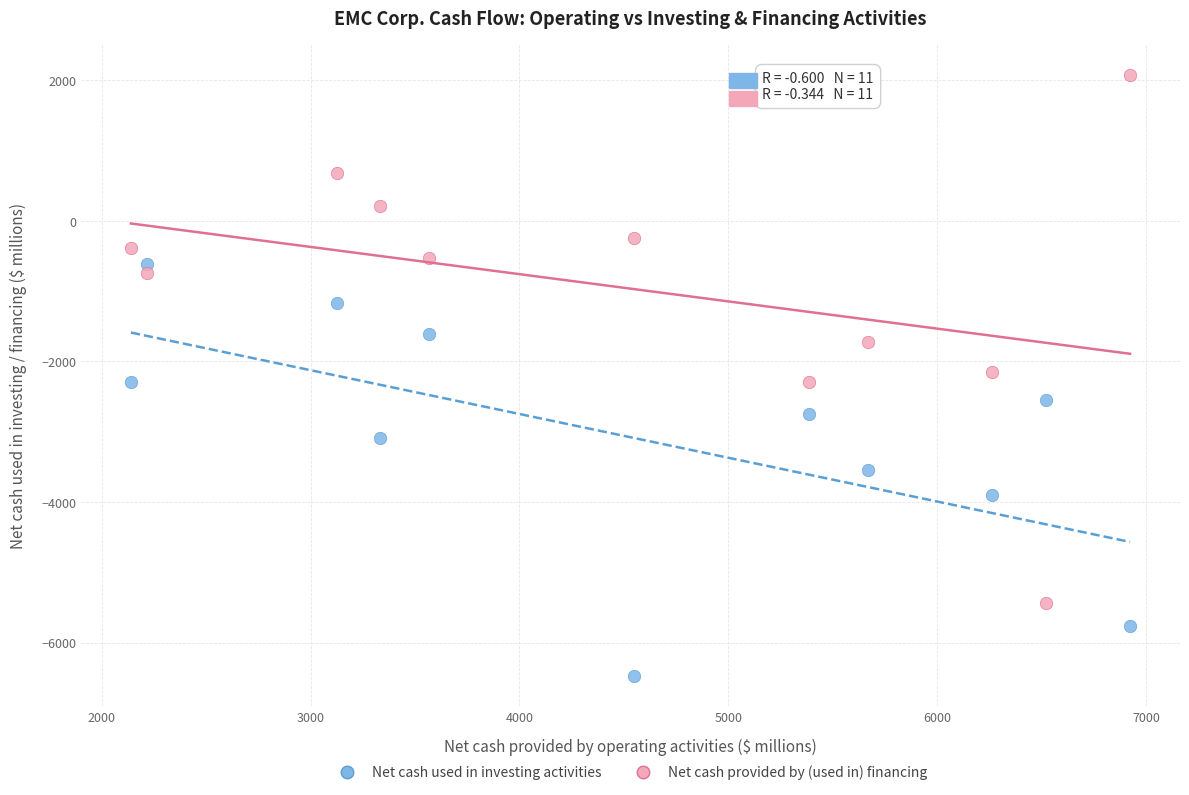

Which series contains the lowest Y value?

Net cash used in investing activities